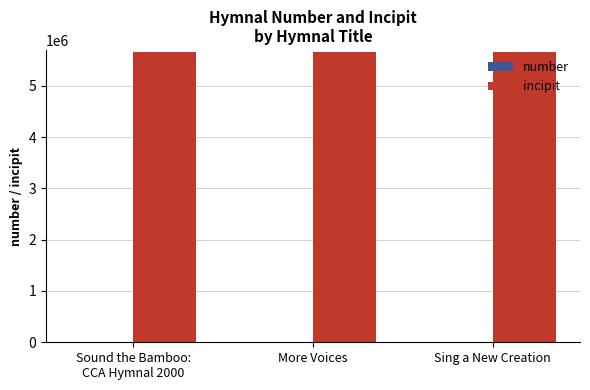

Which series has the largest total across all categories?

incipit